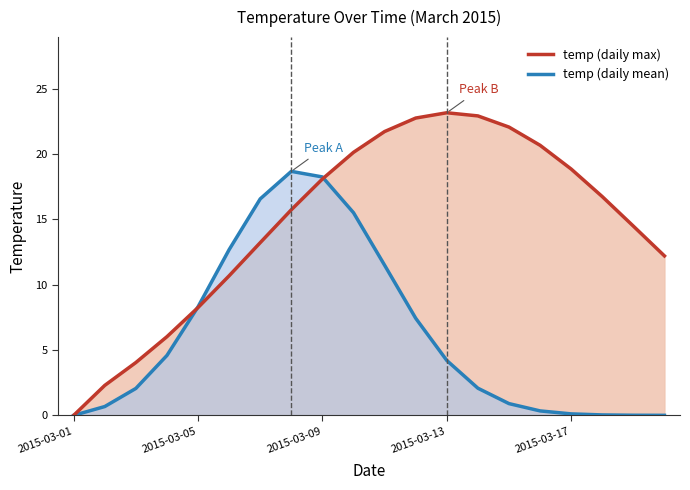

Which category has the lowest value in the temp (daily mean) series?

2015-03-01